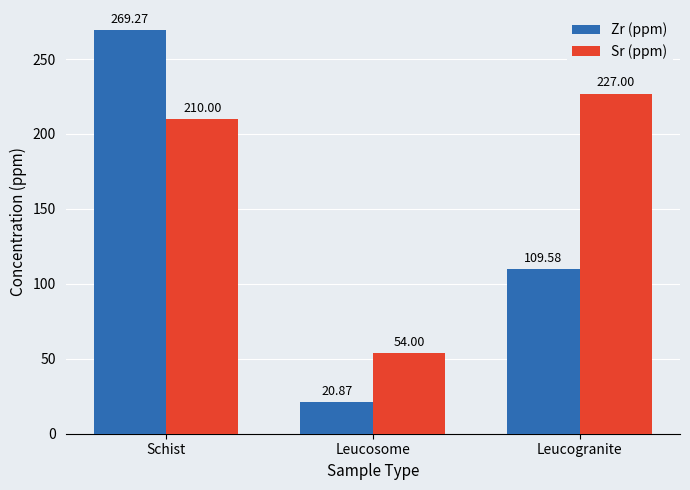

What is the label of the 1st bar from the left?

Schist